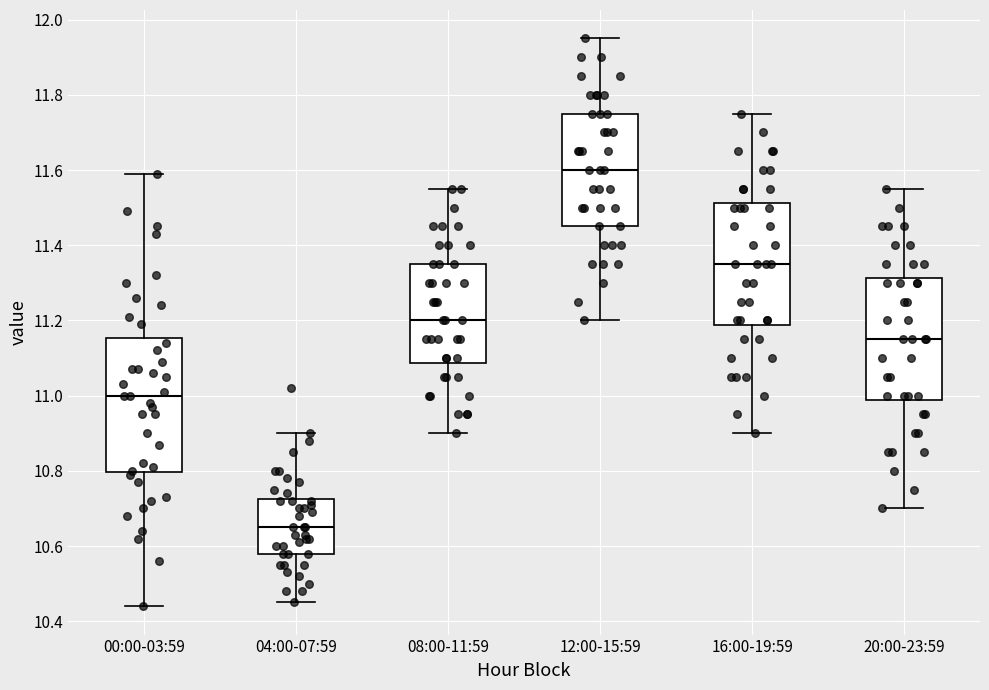

Which box's median line is the lowest?

04:00-07:59